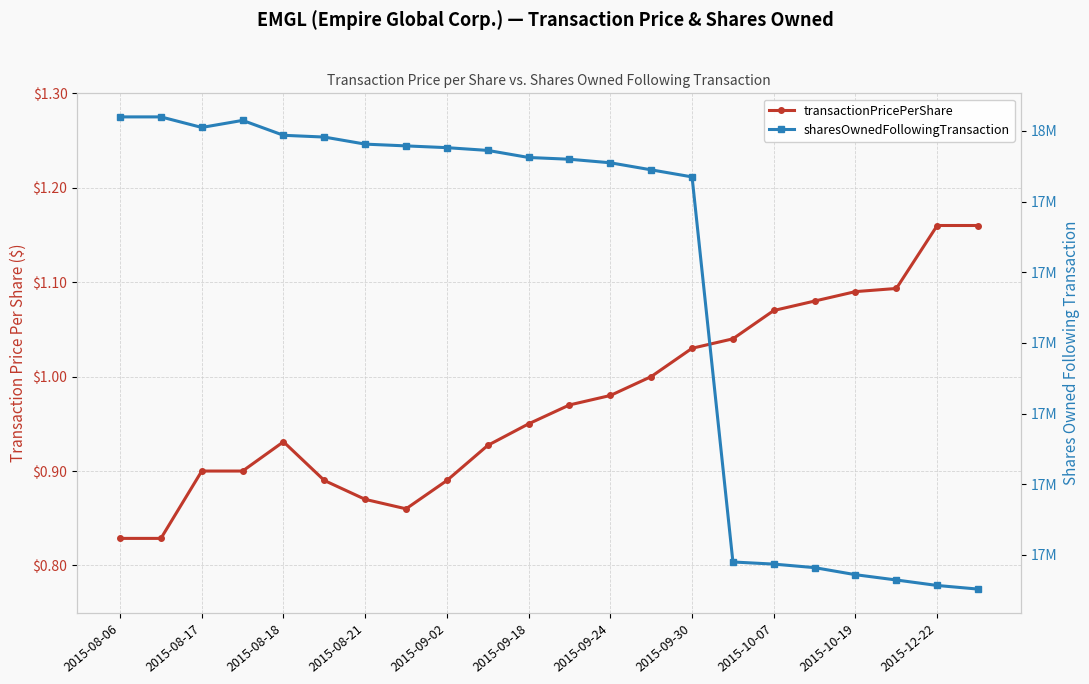

True or false: transactionPricePerShare has a value of 0.5 at 2015-09-18.

False